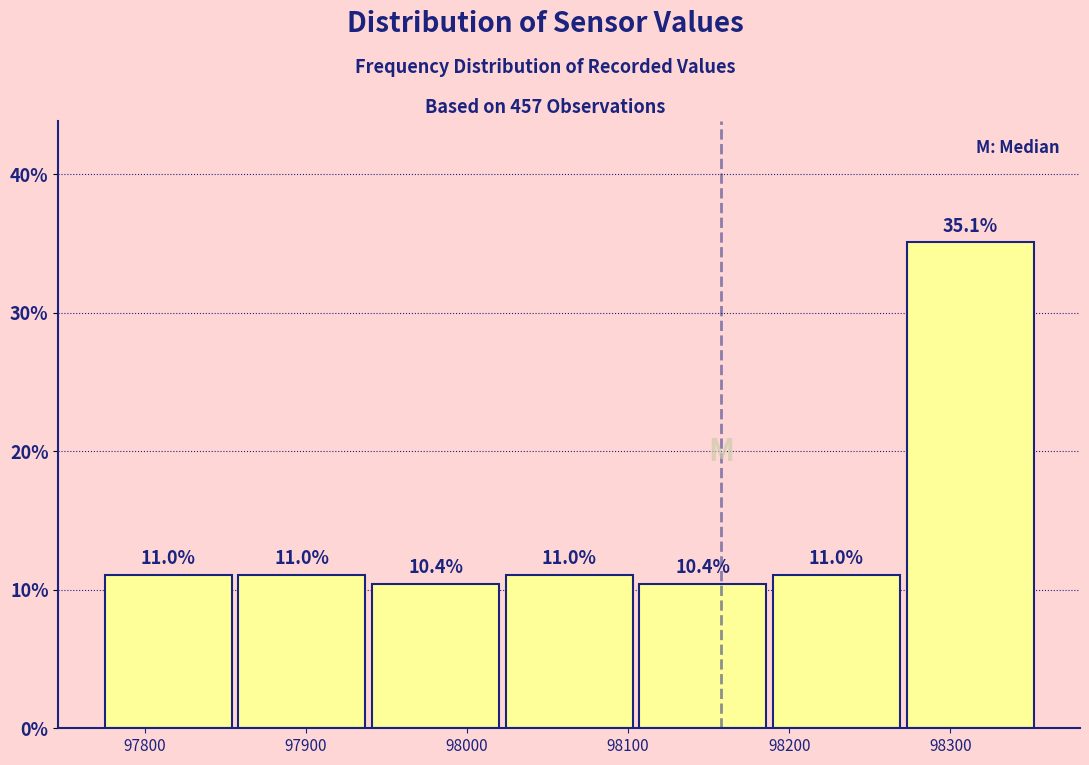

Which range on the x-axis has the tallest bar?

98270 to 98360